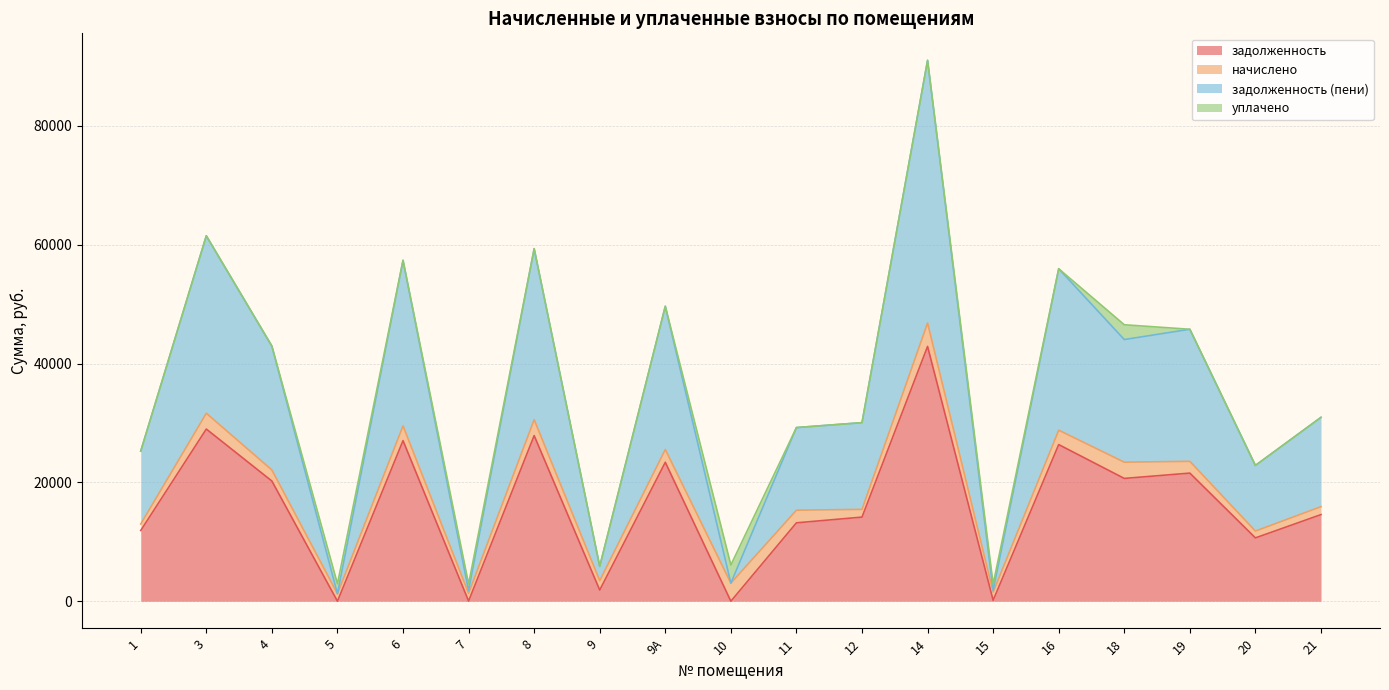

The value of задолженность (пени) at 14 is 127790.9. True or false?

False